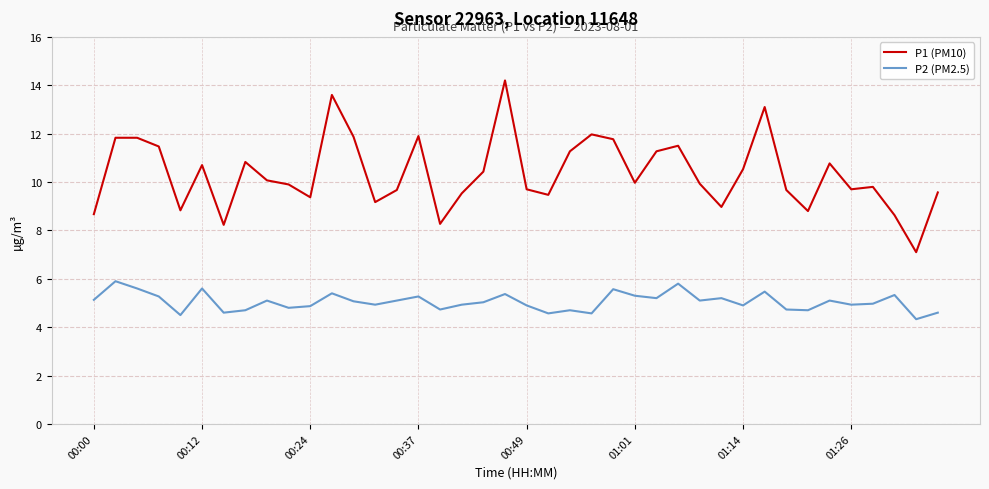

Which series has the largest range (max minus min)?

P1 (PM10)